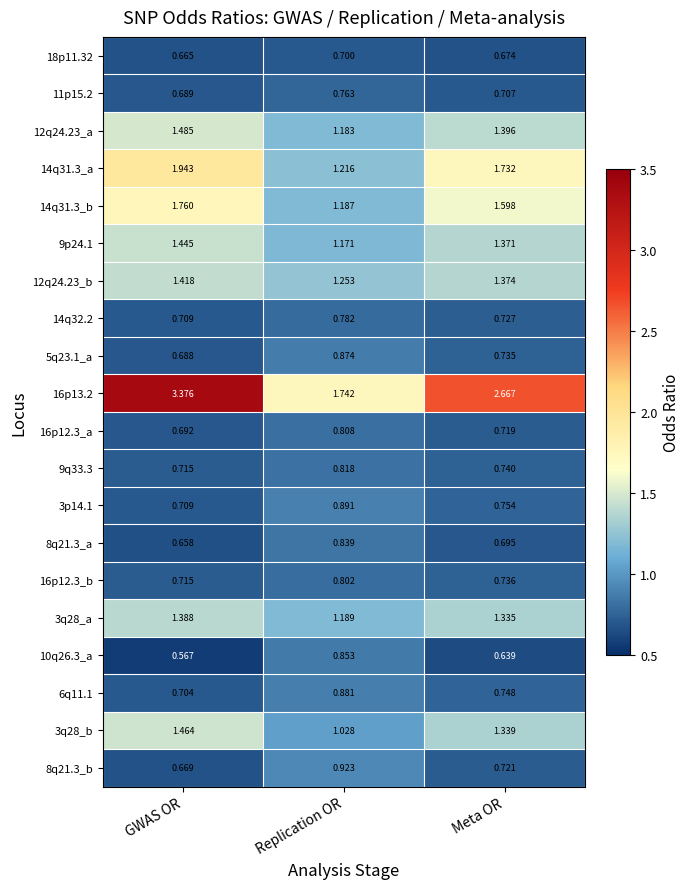

At how many categories does at least one series exceed 1?

3